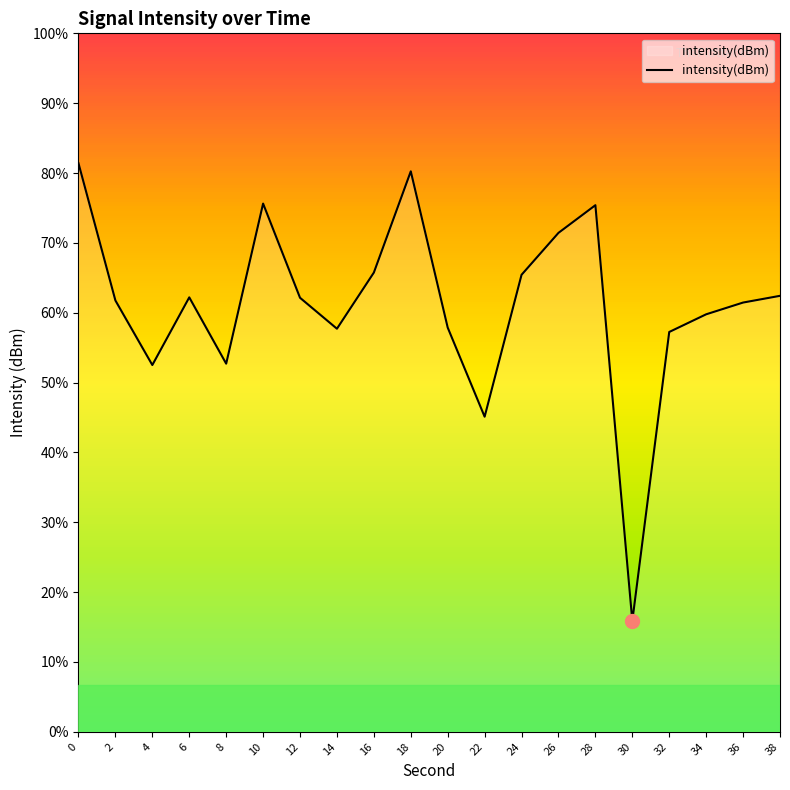

Reading left to right, transcribe all the data shown in this chart.

-108.4	-117.2	-121.4	-117.0	-121.3	-111.0	-117.0	-119.0	-115.4	-108.9	-119.0	-124.7	-115.6	-112.9	-111.1	-137.9	-119.2	-118.1	-117.3	-116.9